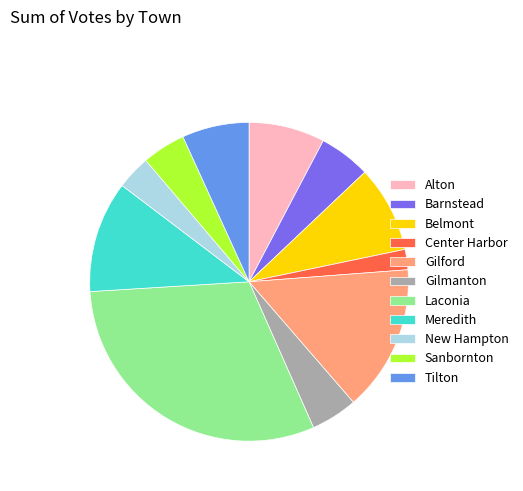

Approximately how many times larger is the value at Sanbornton compared to Gilford?

0.3